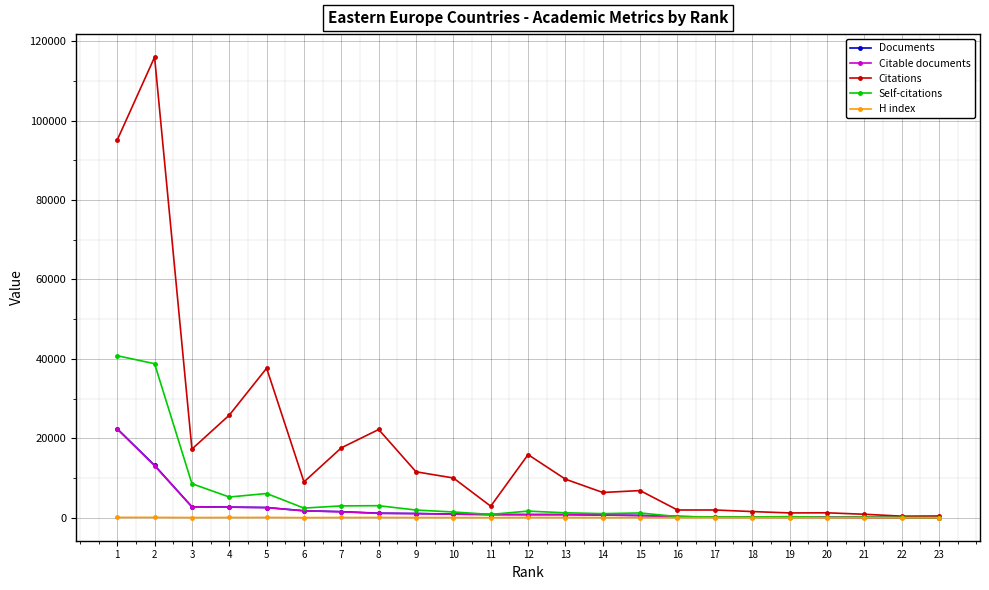

Where is the first local maximum for Citations?

2